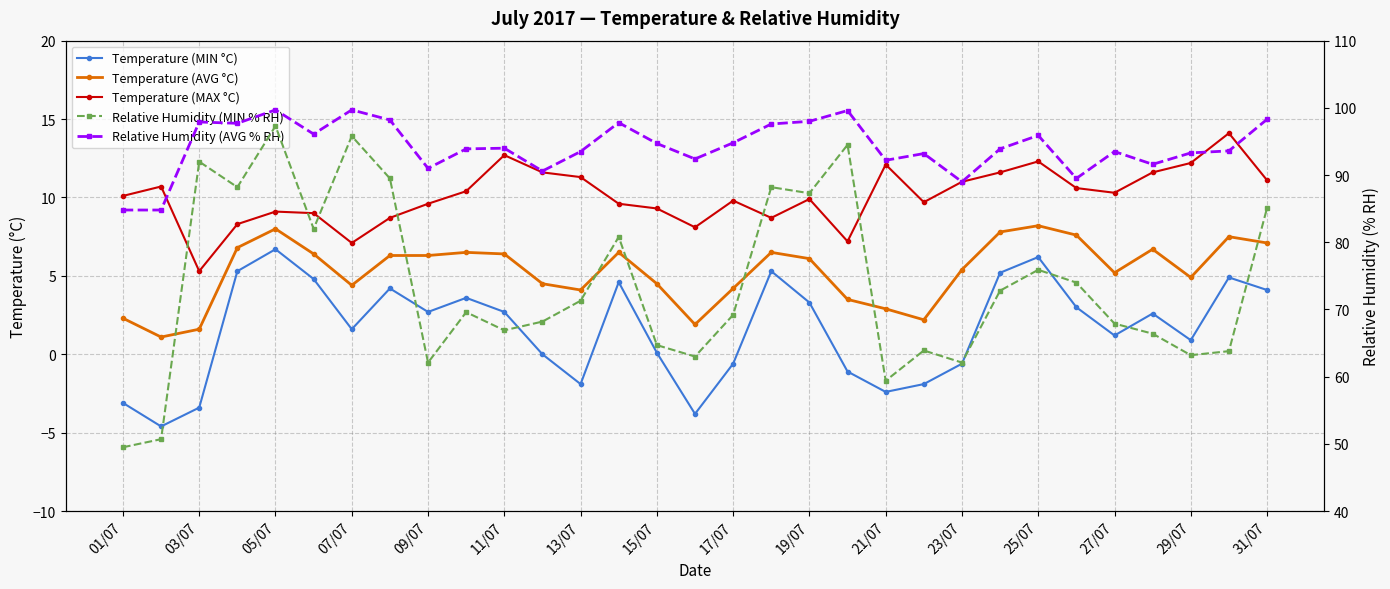

What is the minimum value shown in the chart?

-4.6